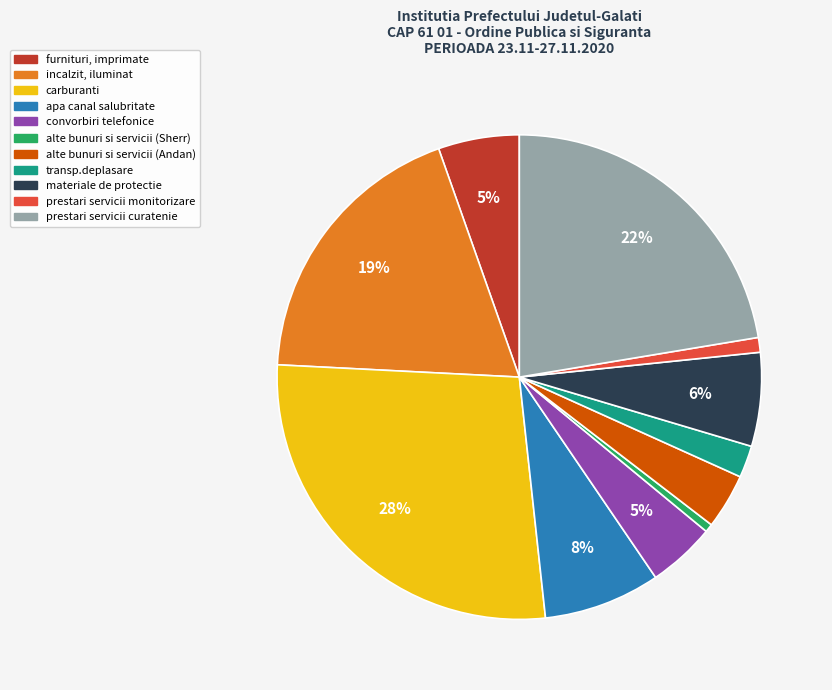

Count the number of slices in the pie.

11